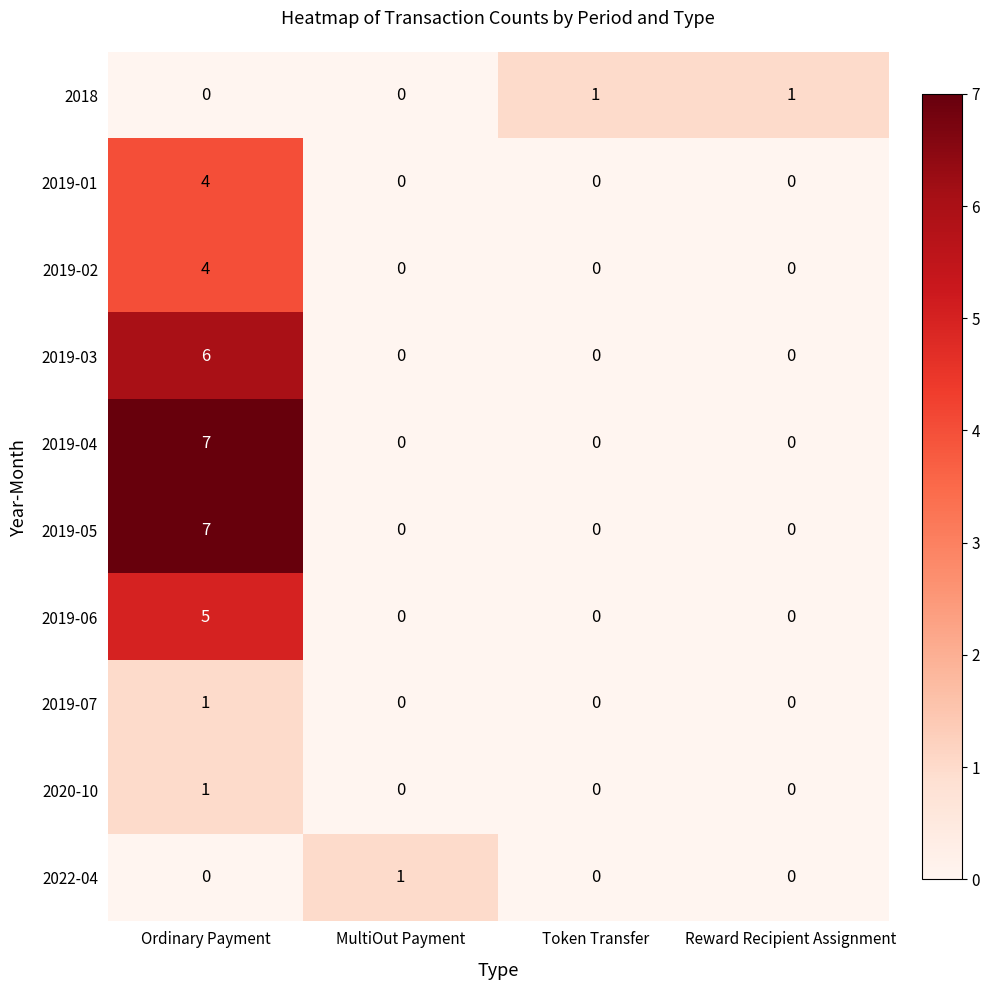

What is the sum of all 2019-05 values?

7